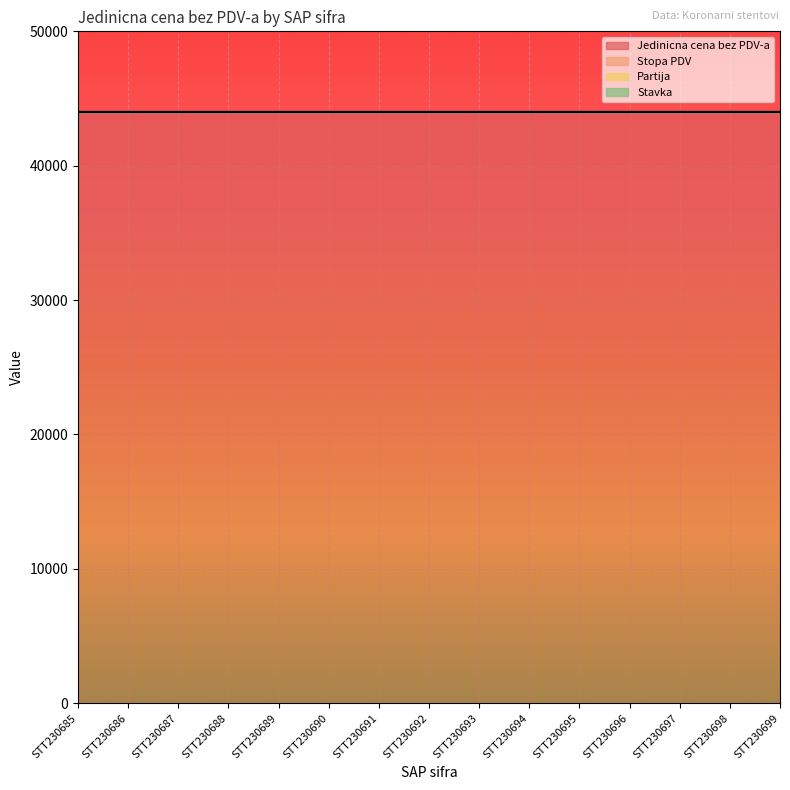

Which series has the widest spread of values?

Jedinicna cena bez PDV-a